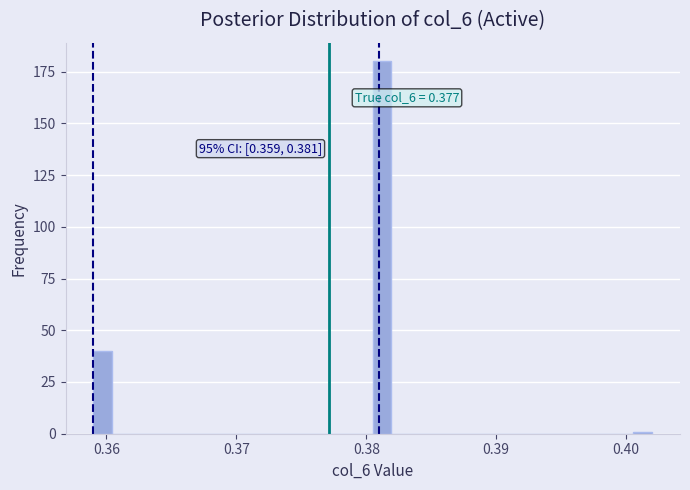

Read against the x-axis, roughly where is the centre of the tallest bar?

0.381